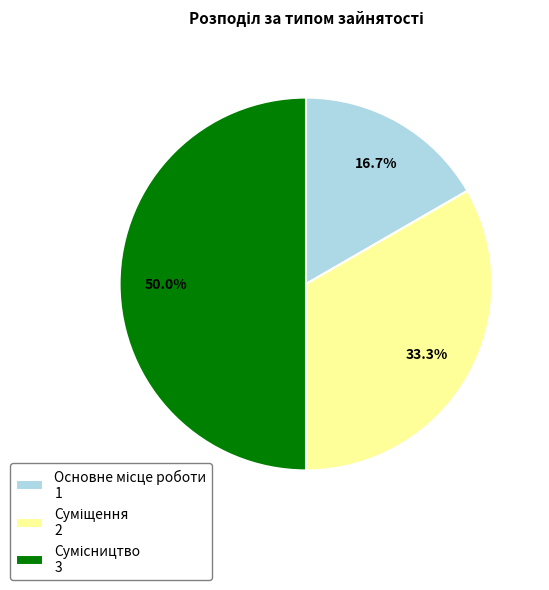

Count the number of slices in the pie.

3